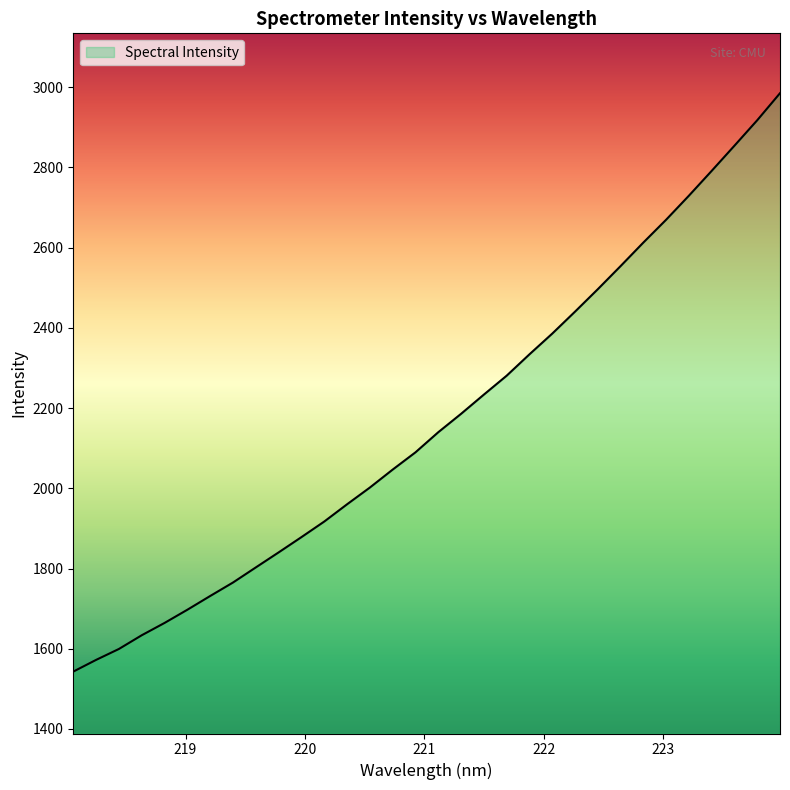

What is the sum of all values?

69357.4